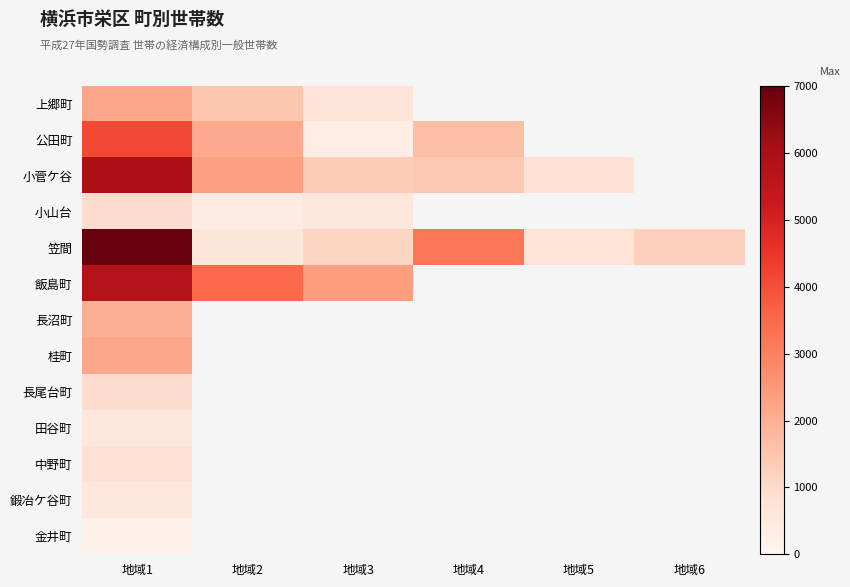

Rank the series by their maximum value, from lowest to highest.

金井町, 鍛冶ケ谷町, 田谷町, 中野町, 小山台, 長尾台町, 長沼町, 桂町, 上郷町, 公田町, 飯島町, 小菅ケ谷, 笠間